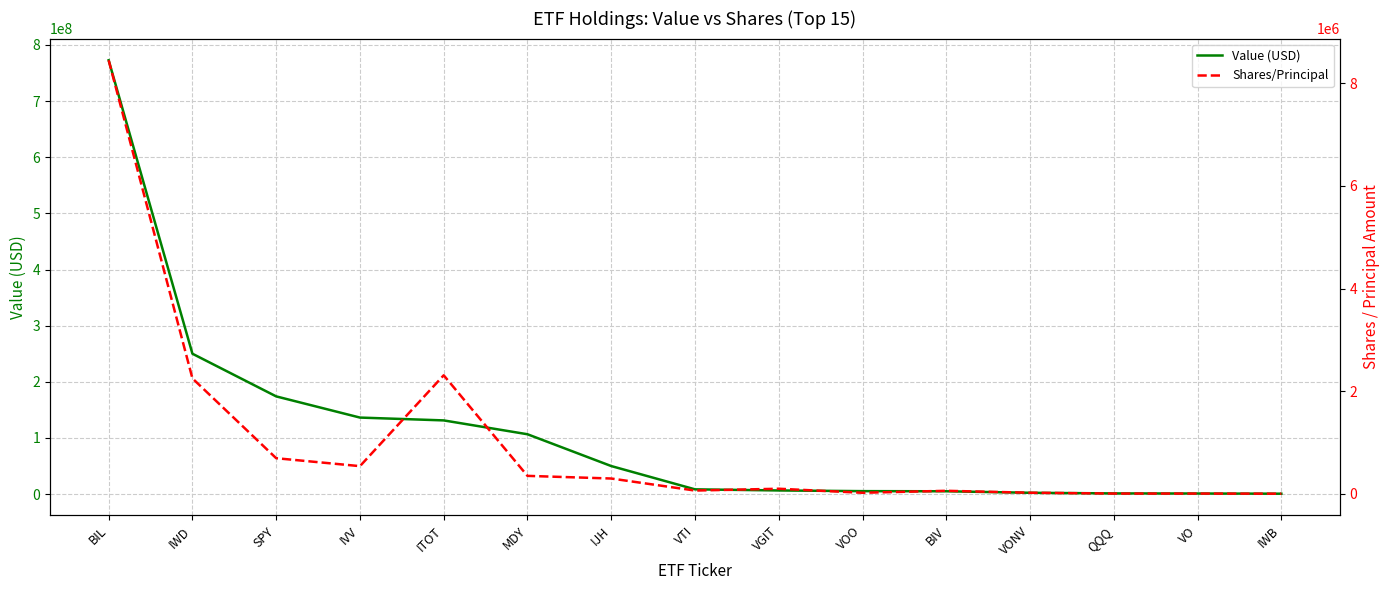

How many data points does each series have?

15